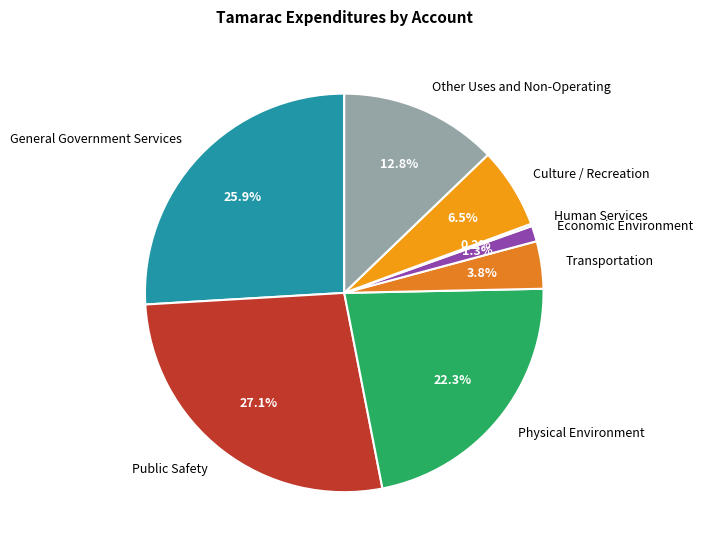

Does General Government Services represent more than half of the total?

No